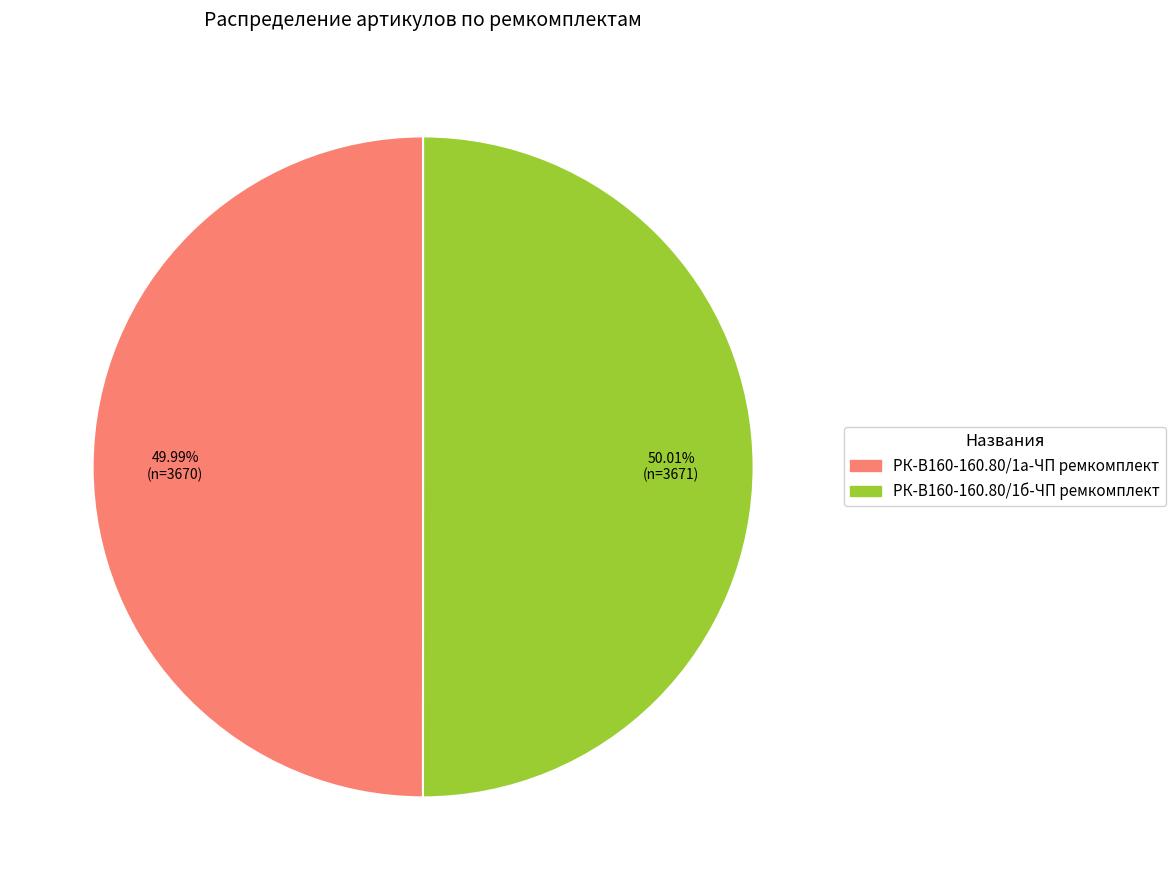

The РК-В160-160.80/1а-ЧП ремкомплект slice represents 50% of the pie. True or false?

True